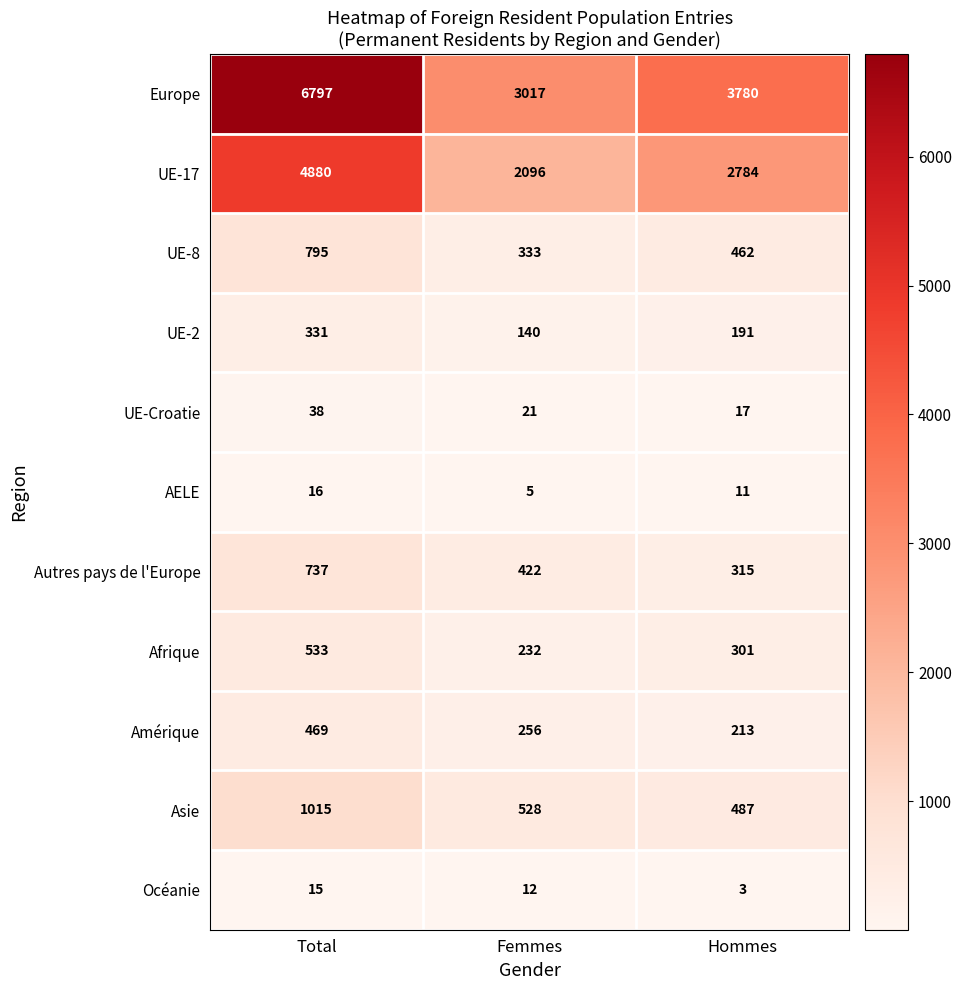

Rank the series by their maximum value, from lowest to highest.

Océanie, AELE, UE-Croatie, UE-2, Amérique, Afrique, Autres pays de l'Europe, UE-8, Asie, UE-17, Europe